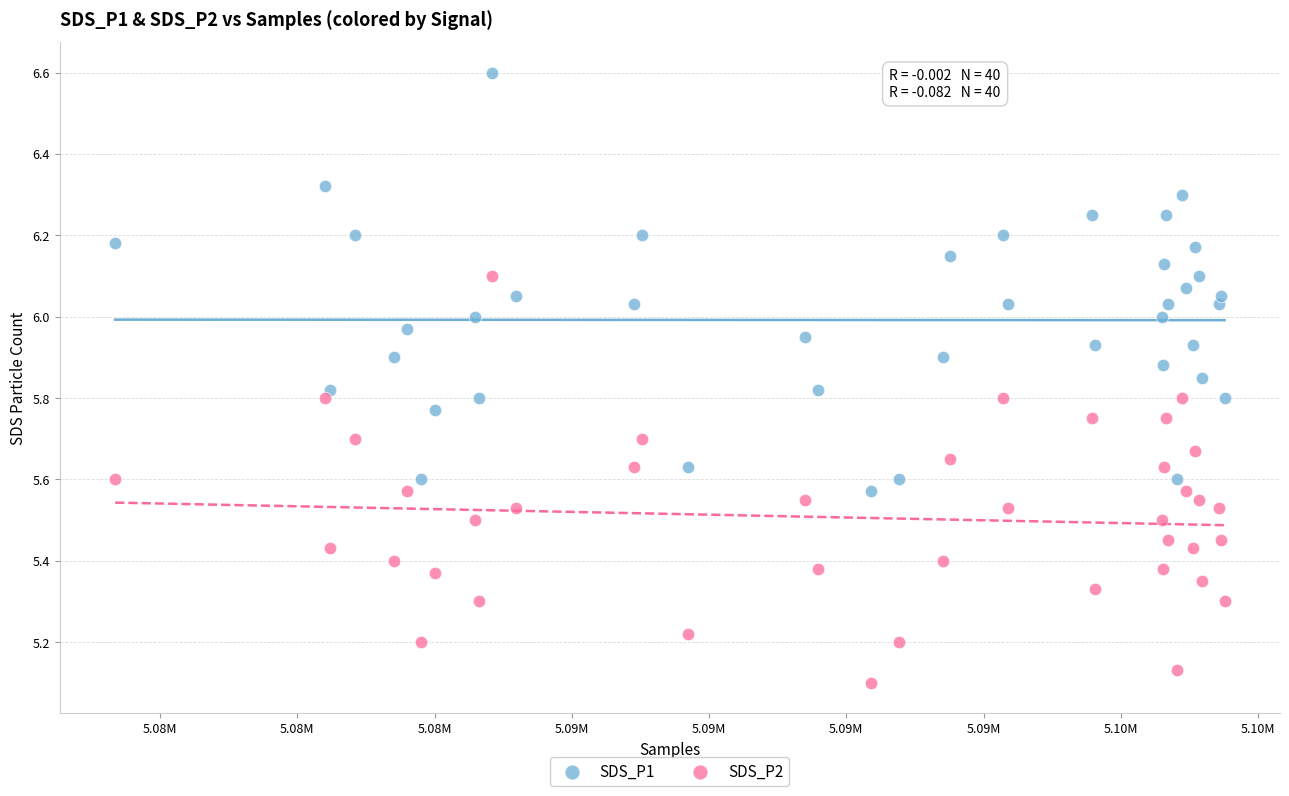

Across all data points, what is the range of X values (max minus min)?

20210.0